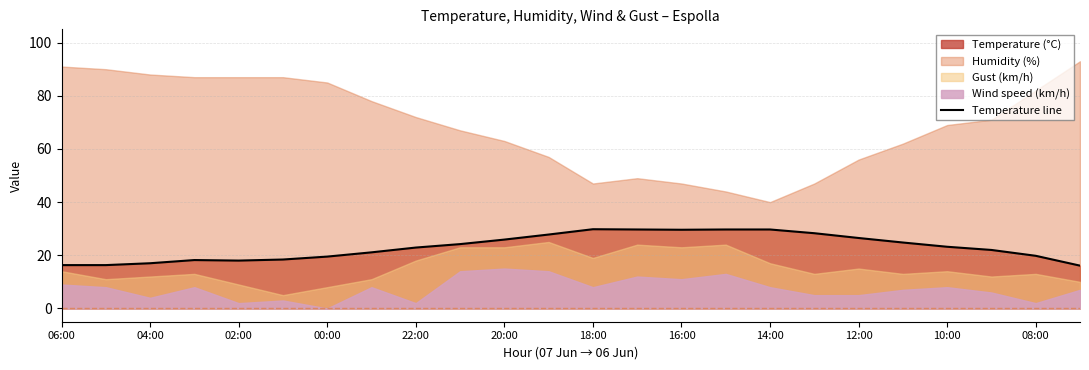

True or false: Temperature line has a value of 18.0 at 02:00.

True